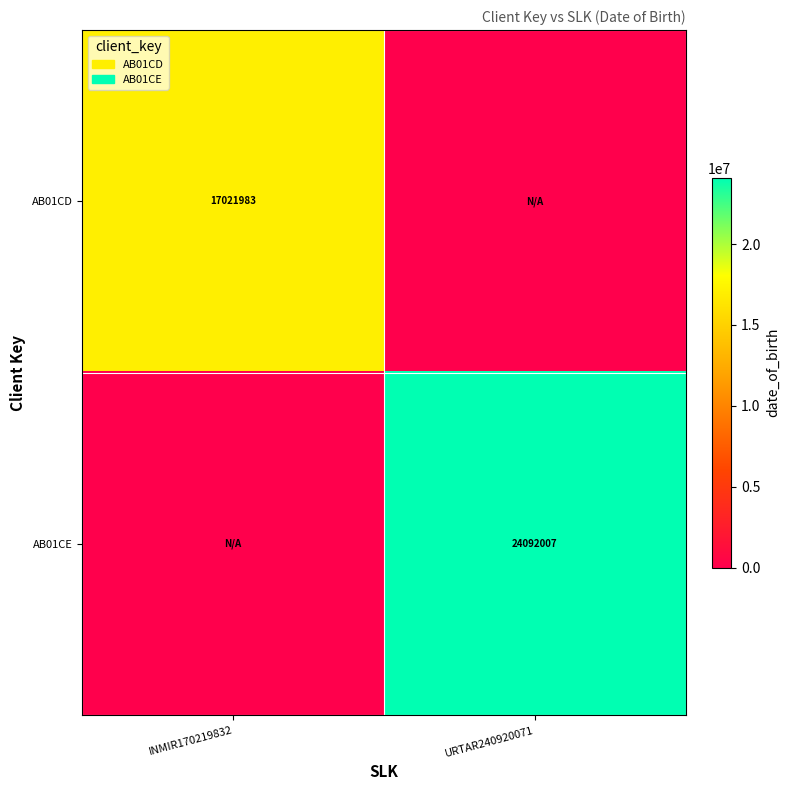

The AB01CD series shows 17021983 at INMIR170219832. True or false?

True